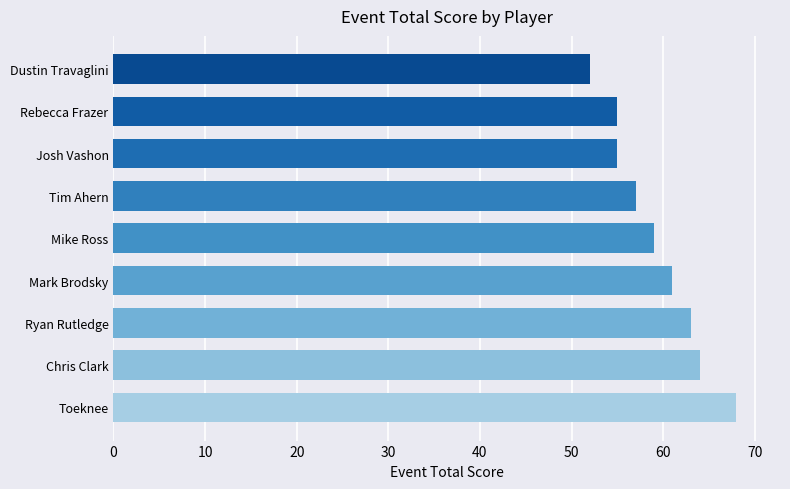

Reading top to bottom, transcribe all the data shown in this chart.

Dustin Travaglini=52	Rebecca Frazer=55	Josh Vashon=55	Tim Ahern=57	Mike Ross=59	Mark Brodsky=61	Ryan Rutledge=63	Chris Clark=64	Toeknee=68